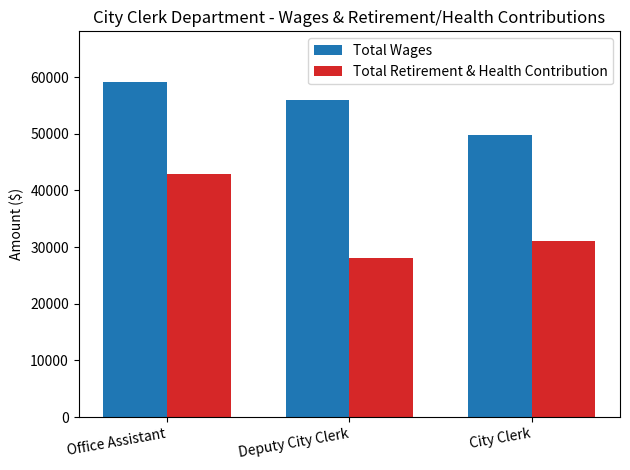

Is it true that Total Wages equals 59187 at Office Assistant?

True